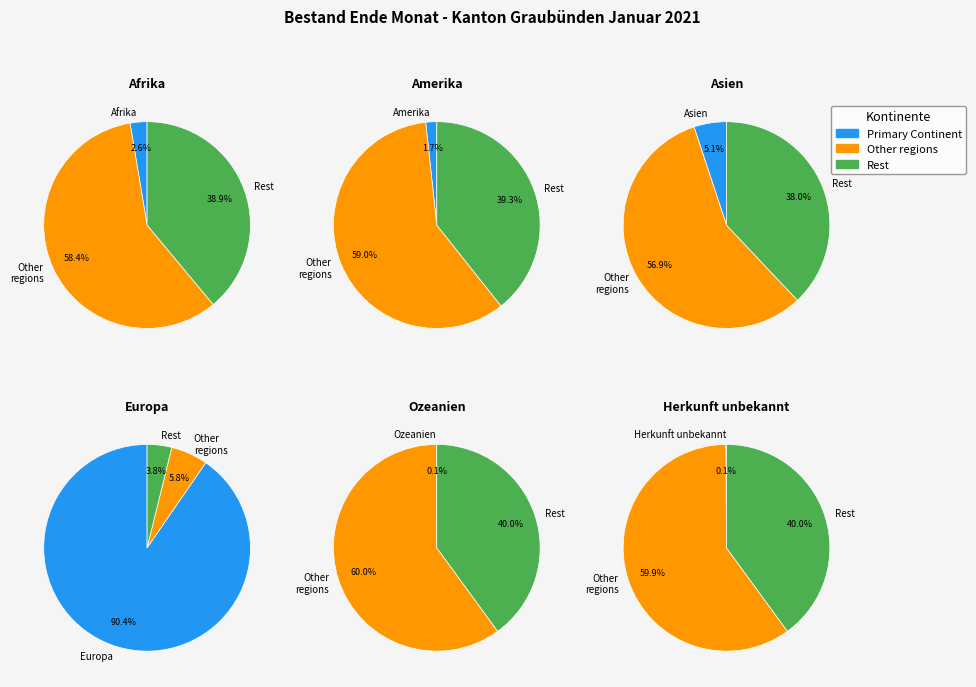

Do Europa and Afrika together represent more than half of the pie?

Yes